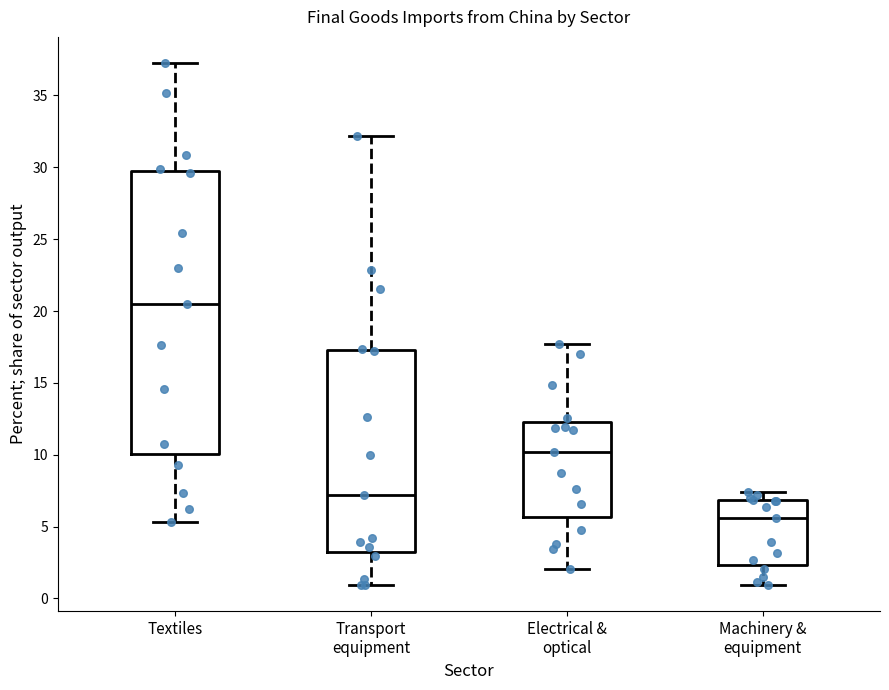

Where is the lower edge of the box for Textiles on the y-axis? The values are not printed on the chart, so give them approximately, as read against the axis.

10.0